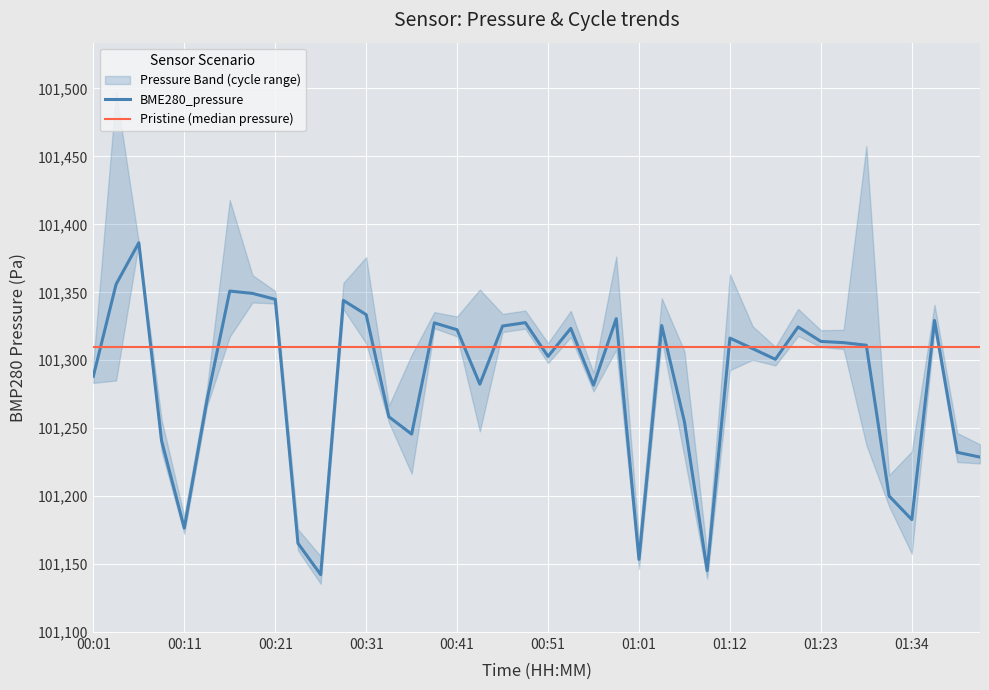

What value does the BME280_pressure series have at 30?

101300.7